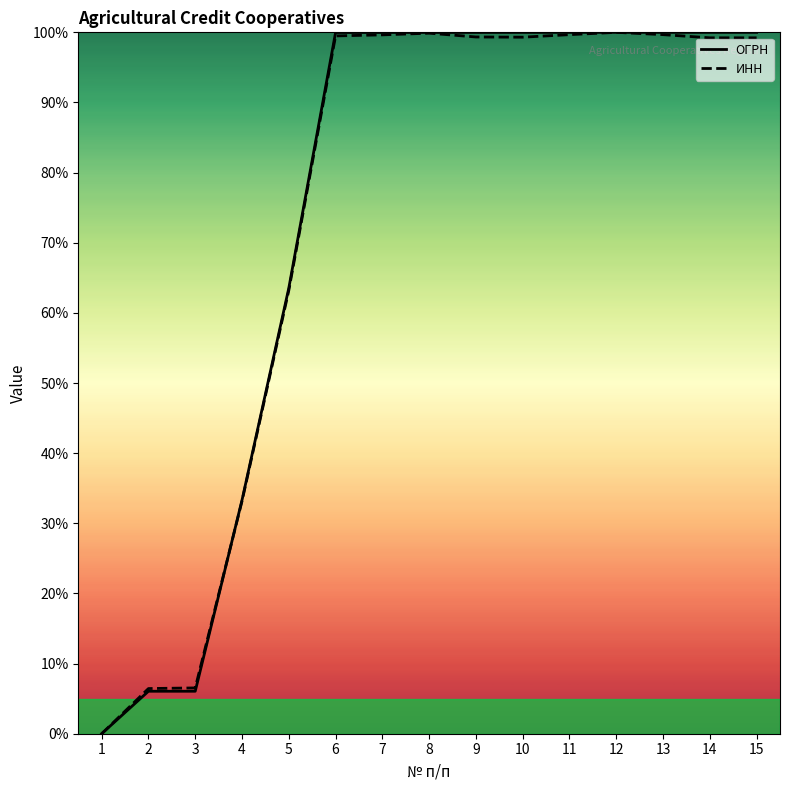

Reading left to right, what are all the values shown in this chart?

ОГРН: 0.0	6.1	6.1	33.3	63.5	100.0	100.0	100.0	100.0	100.0	100.0	100.0	100.0	100.0	100.0
ИНН: 0.0	6.4	6.5	33.2	63.2	99.5	99.6	99.9	99.3	99.3	99.7	100.0	99.7	99.2	99.2